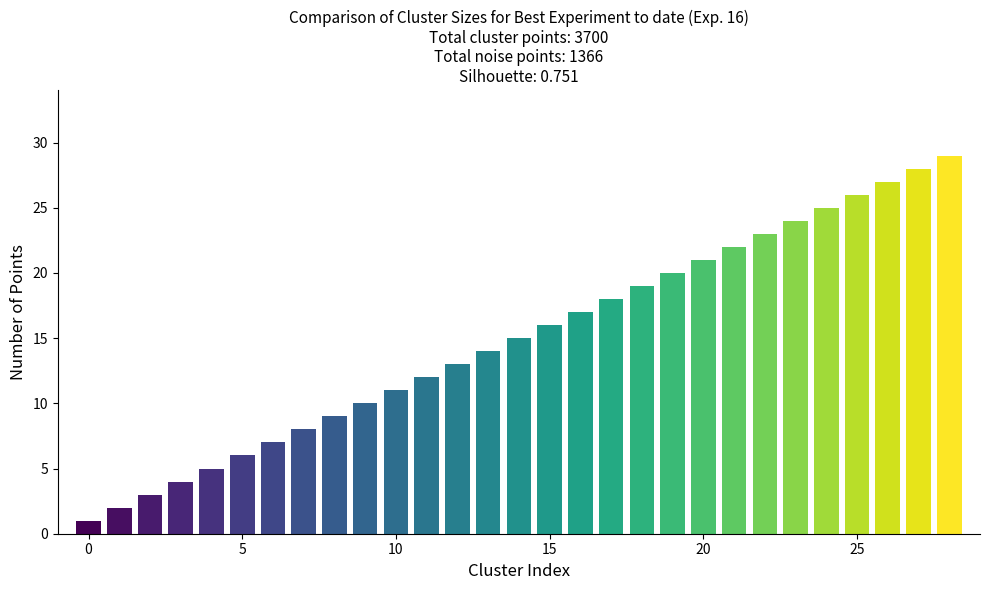

What is the sum of all values?

435